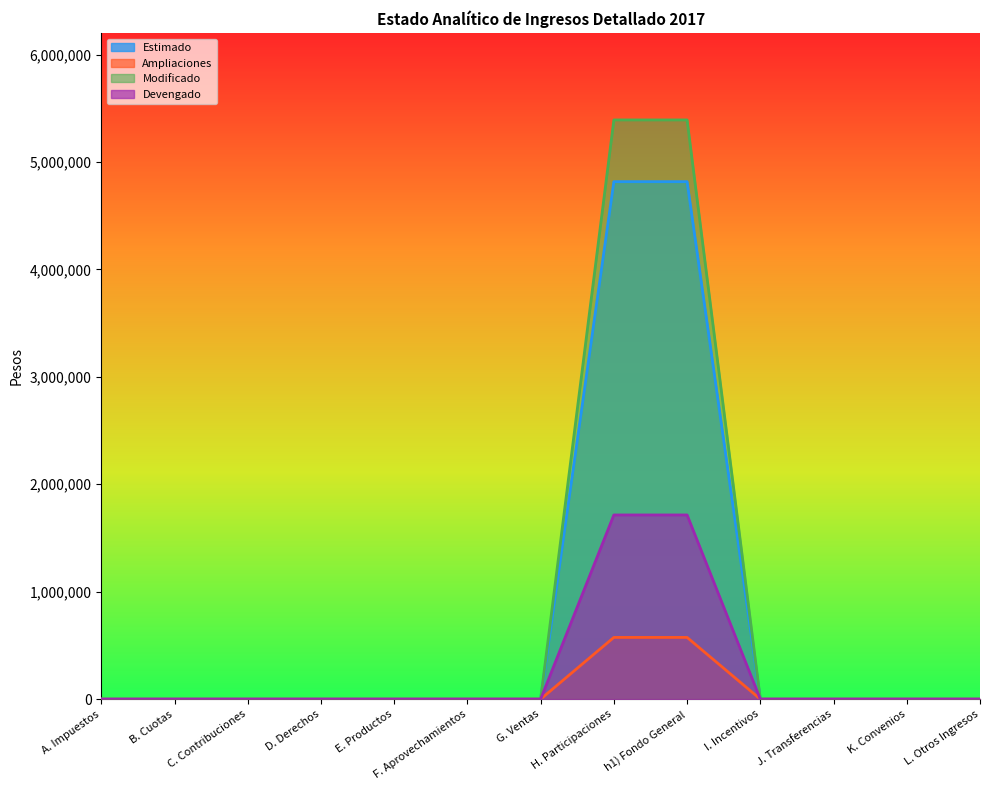

True or false: Estimado has more than 0 interior local peaks.

False